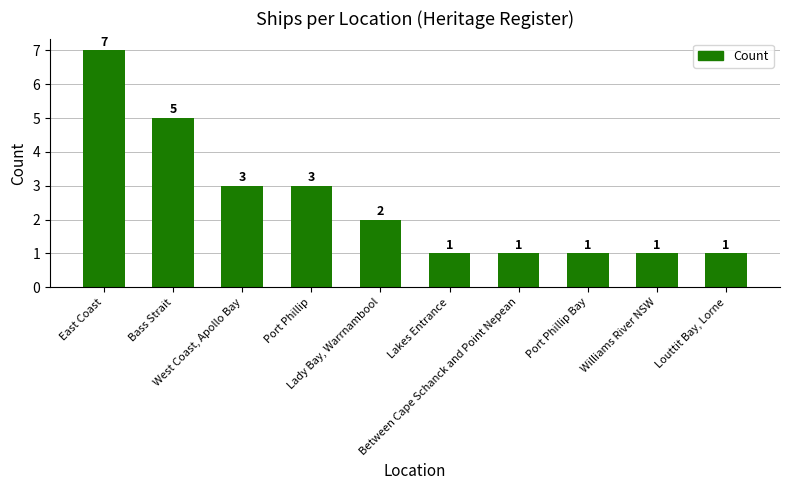

What is the maximum value shown in the chart?

7